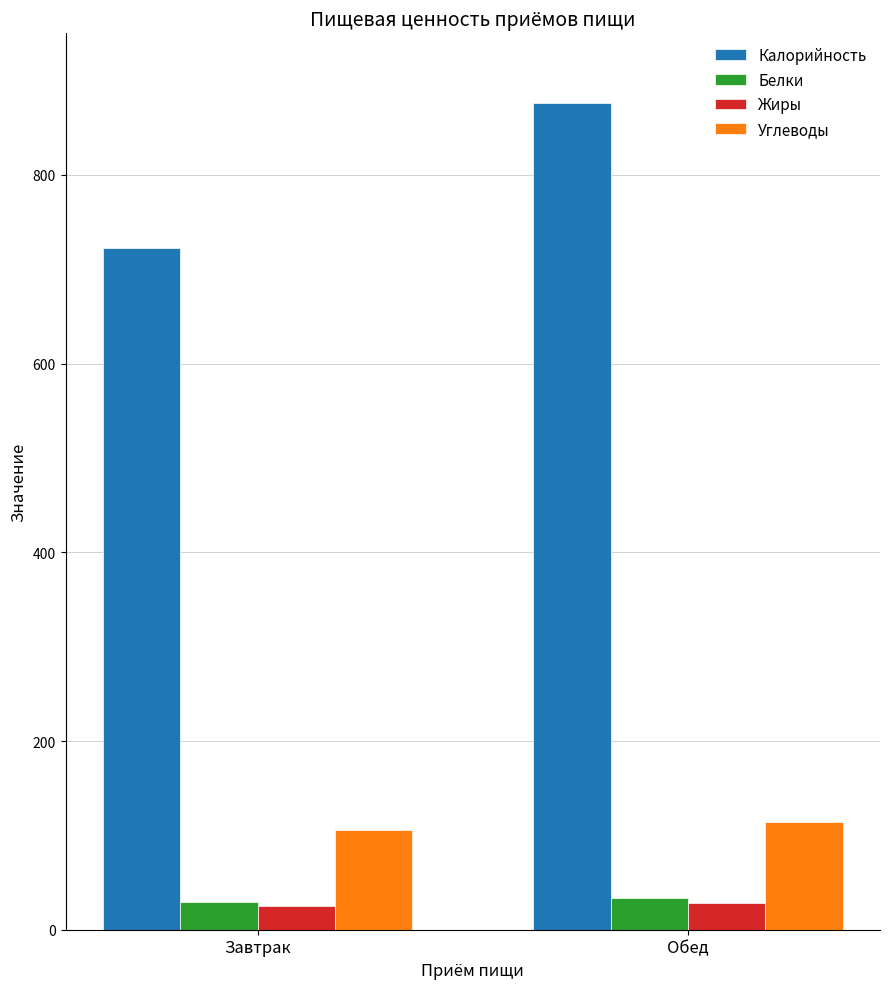

At which category is the sum across all series the highest?

Обед